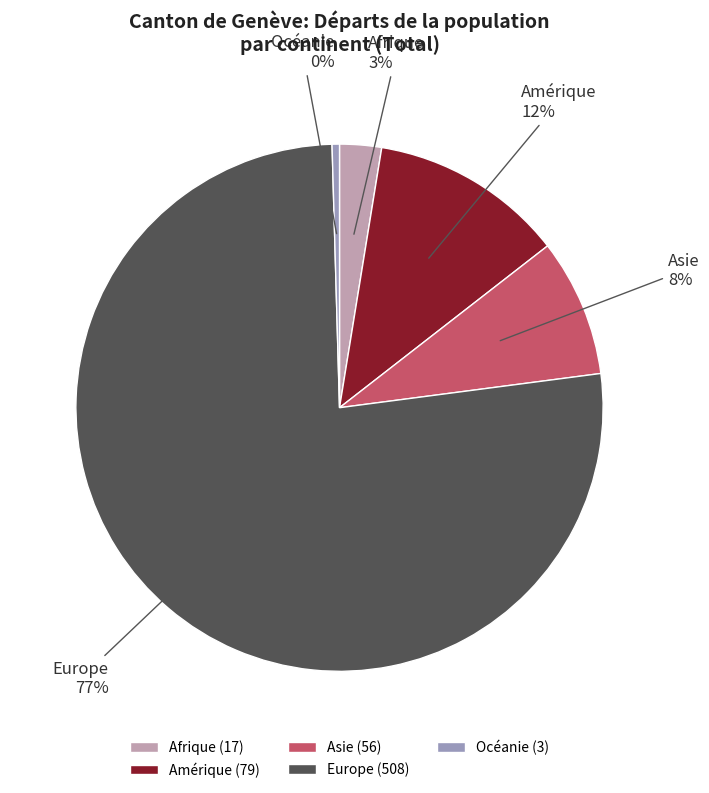

Is the sum of Europe and Asie greater than half?

Yes